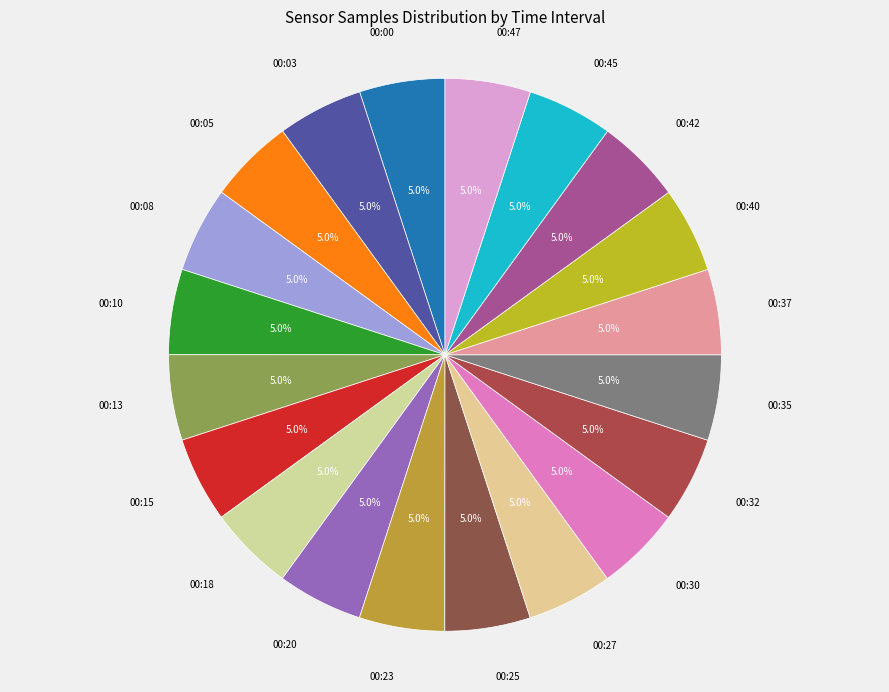

To the nearest percent, what is the combined percentage of 00:27 and 00:47?

10%